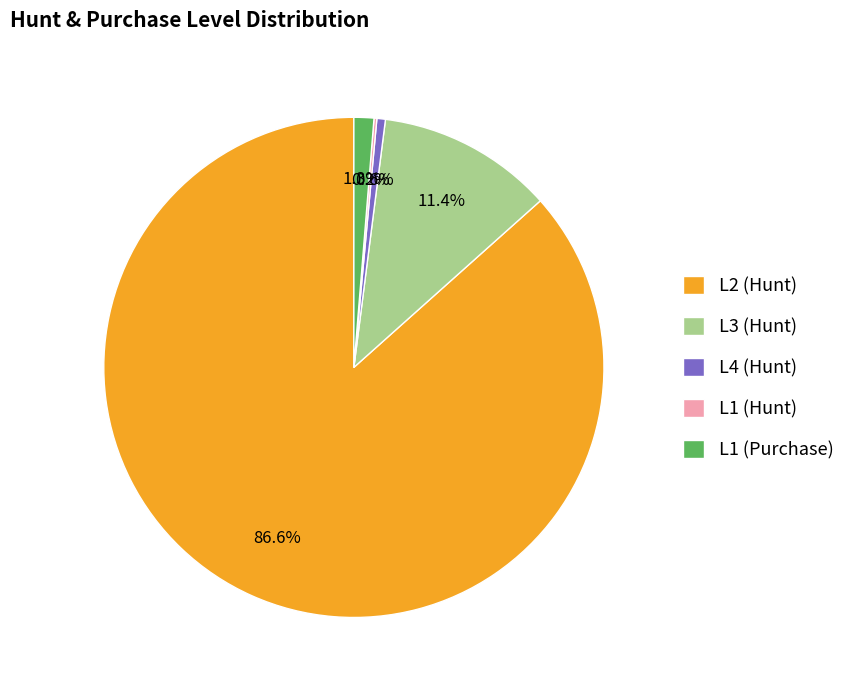

To the nearest percent, what is the average slice percentage?

20%